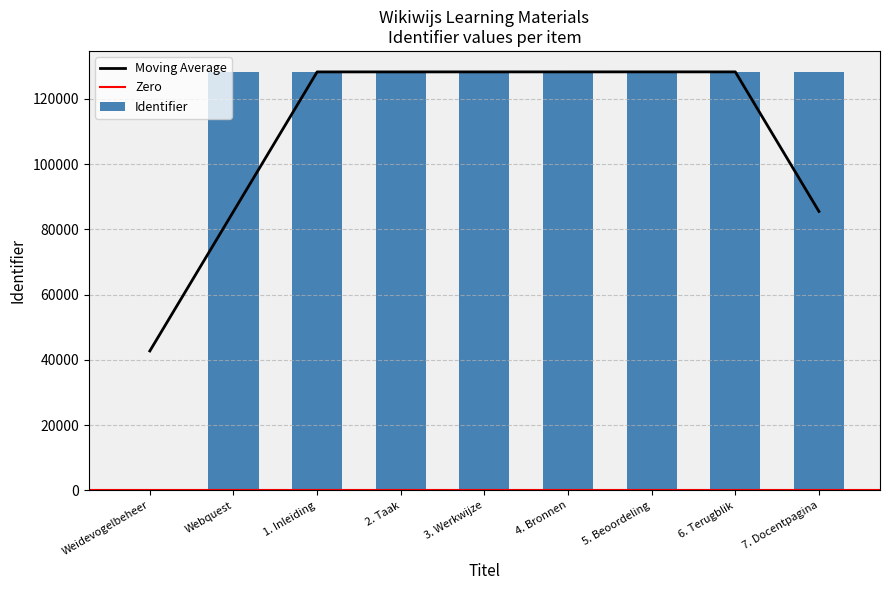

Reading left to right, list all the values displayed in this chart.

Weidevogelbeheer=0	Webquest=128256	1. Inleiding=128259	2. Taak=128262	3. Werkwijze=128264	4. Bronnen=128266	5. Beoordeling=128268	6. Terugblik=128270	7. Docentpagina=128272